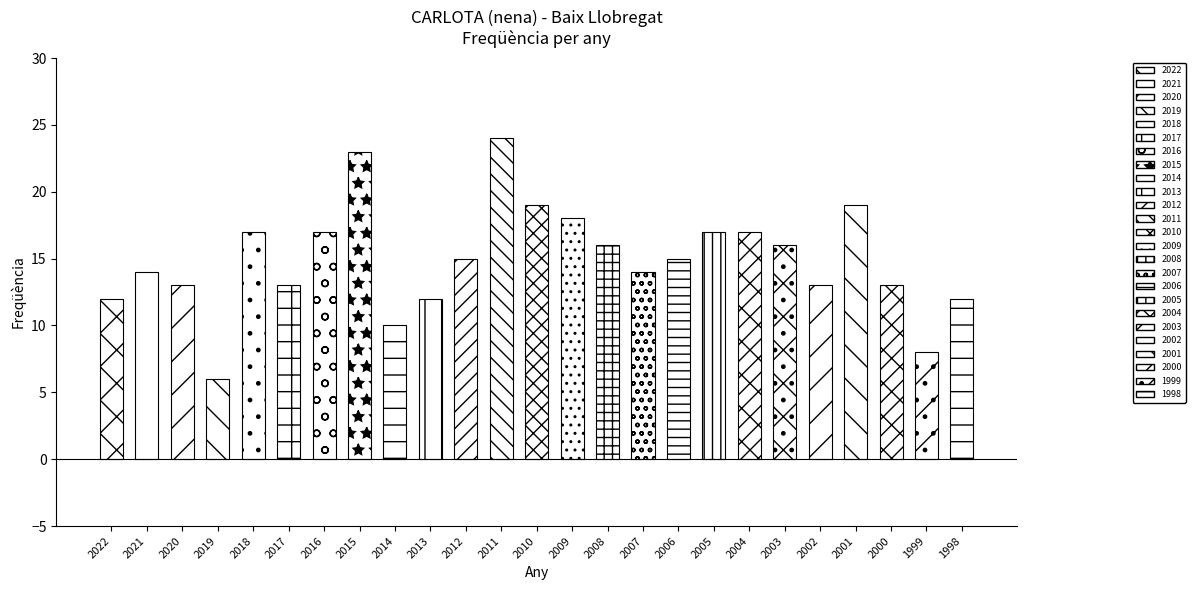

What is the change in value from 2021 to 2001?

+5